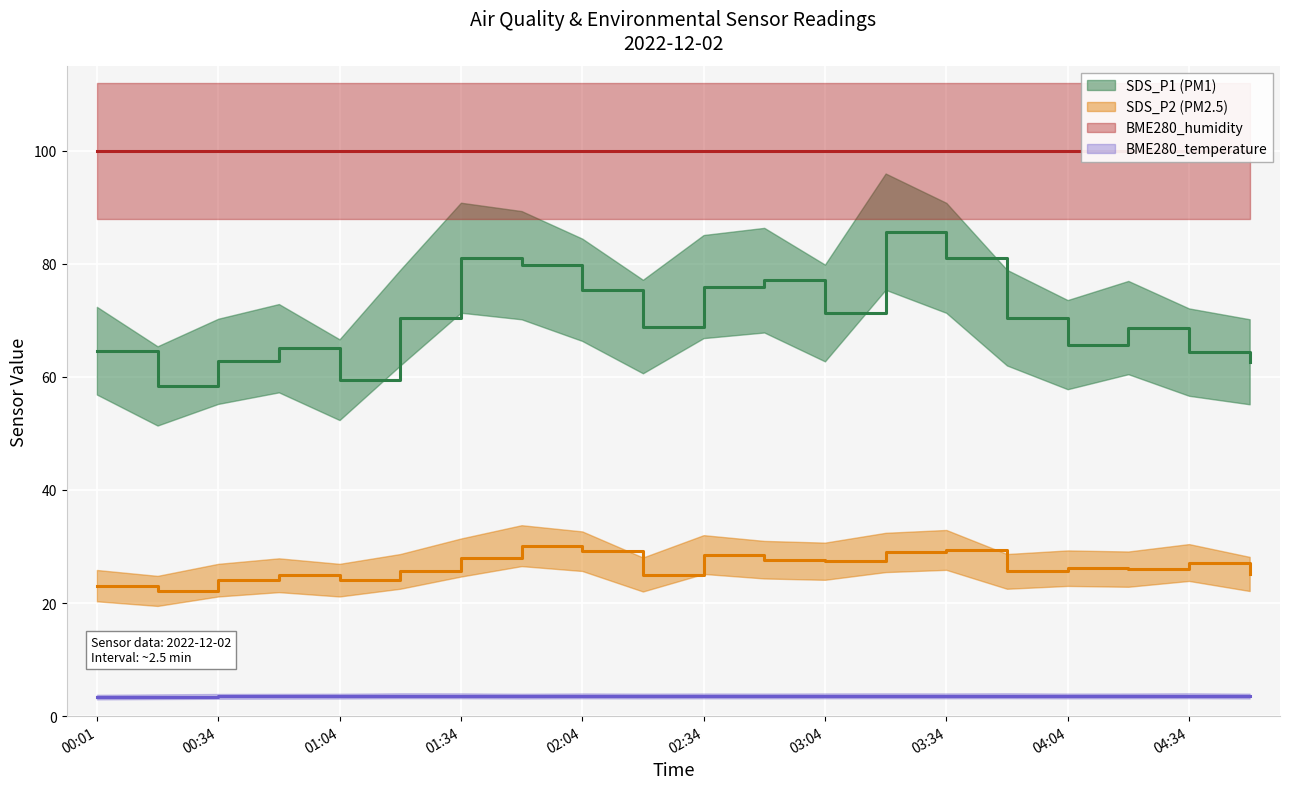

True or false: BME280_temperature and SDS_P1 (PM1) intersect in this chart.

False